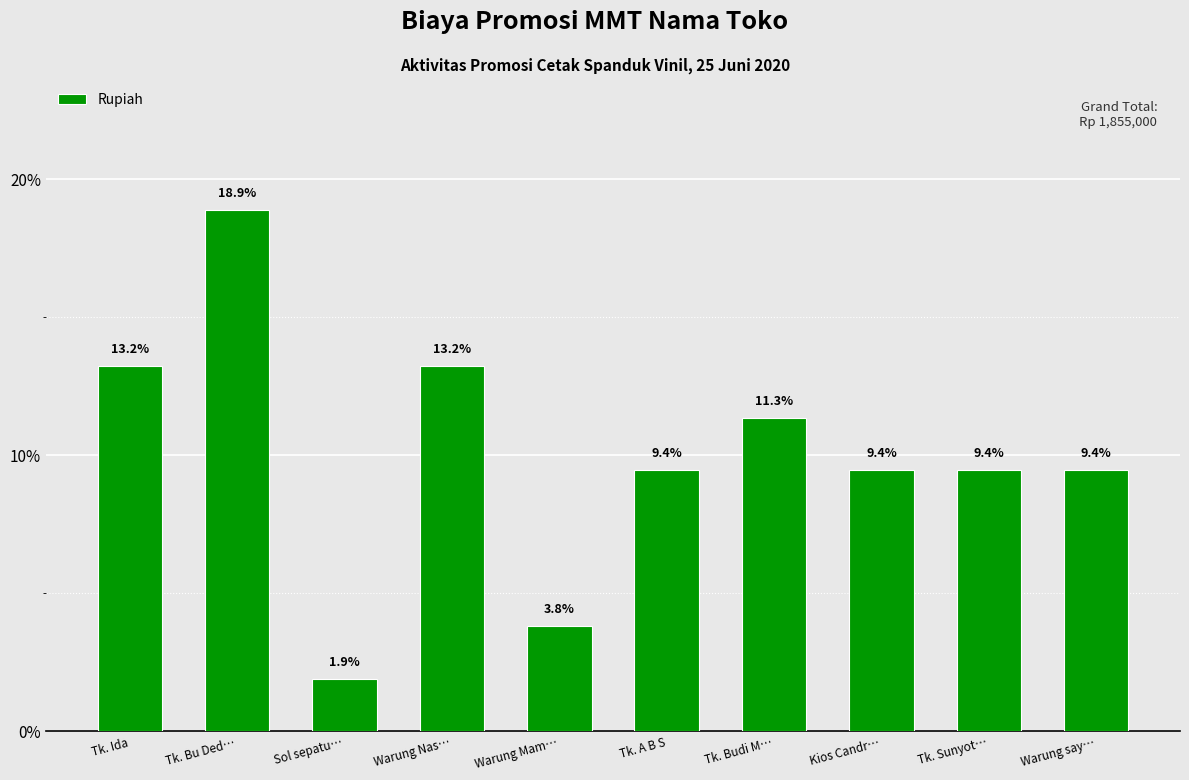

At which category does the chart reach its minimum across all series?

Sol sepatu…